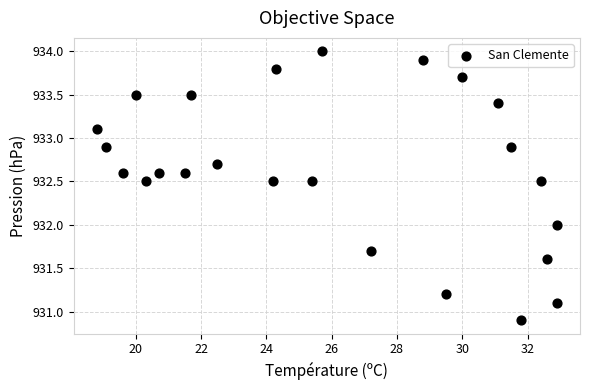

What is the range of Y values (max minus min)?

3.1